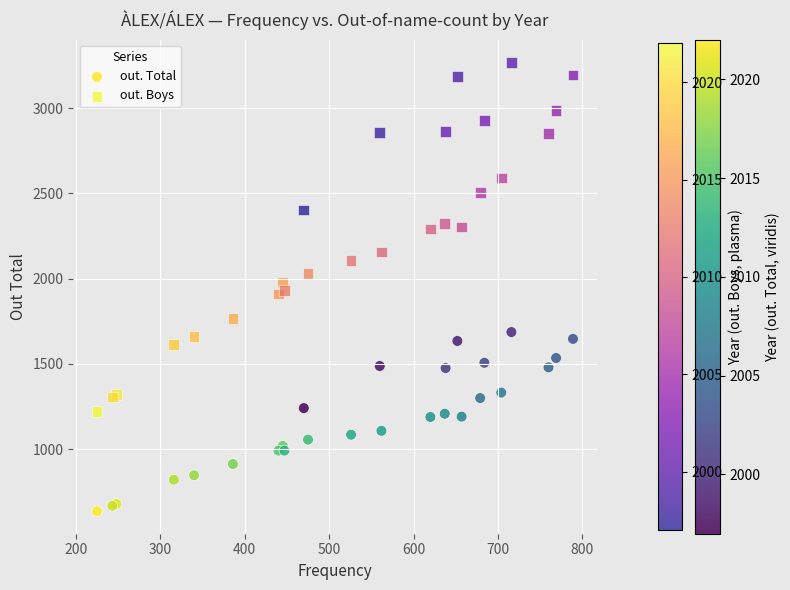

Which series reaches the maximum Y coordinate?

out. Boys